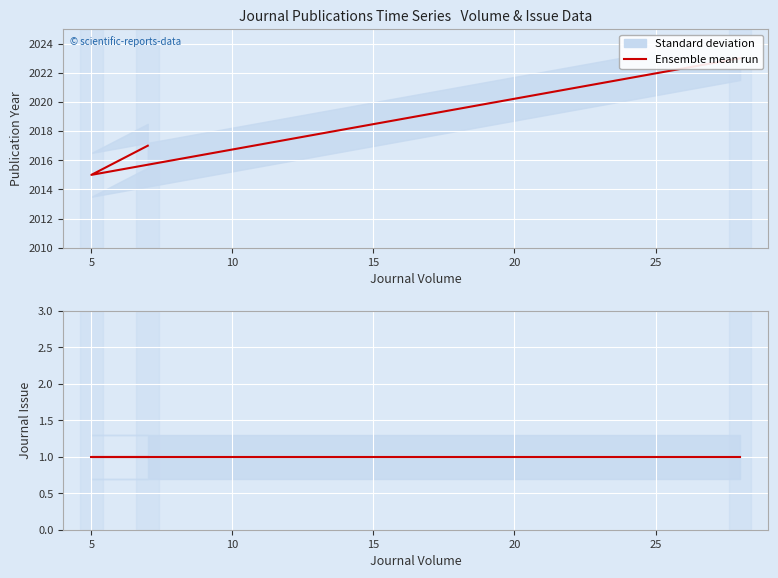

Rank the categories by value from highest to lowest.

28, 7, 5